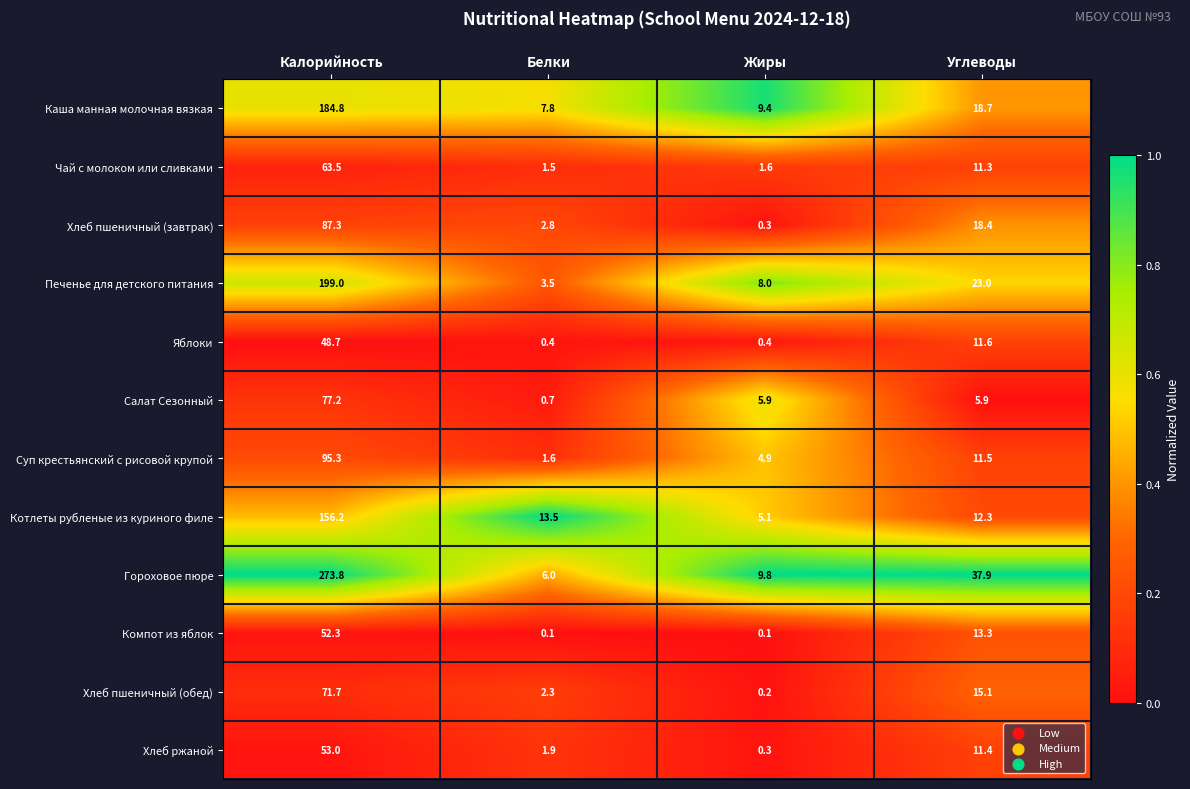

List the series in order of their peak value, lowest first.

Яблоки, Компот из яблок, Хлеб ржаной, Чай с молоком или сливками, Хлеб пшеничный (обед), Салат Сезонный, Хлеб пшеничный (завтрак), Суп крестьянский с рисовой крупой, Котлеты рубленые из куриного филе, Каша манная молочная вязкая, Печенье для детского питания, Гороховое пюре